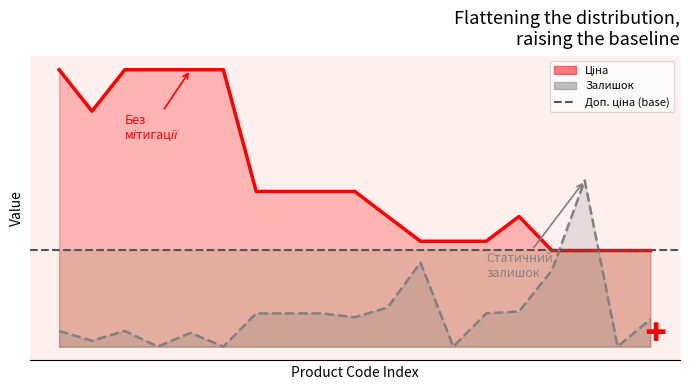

What is the highest value of the Залишок series?

0.6